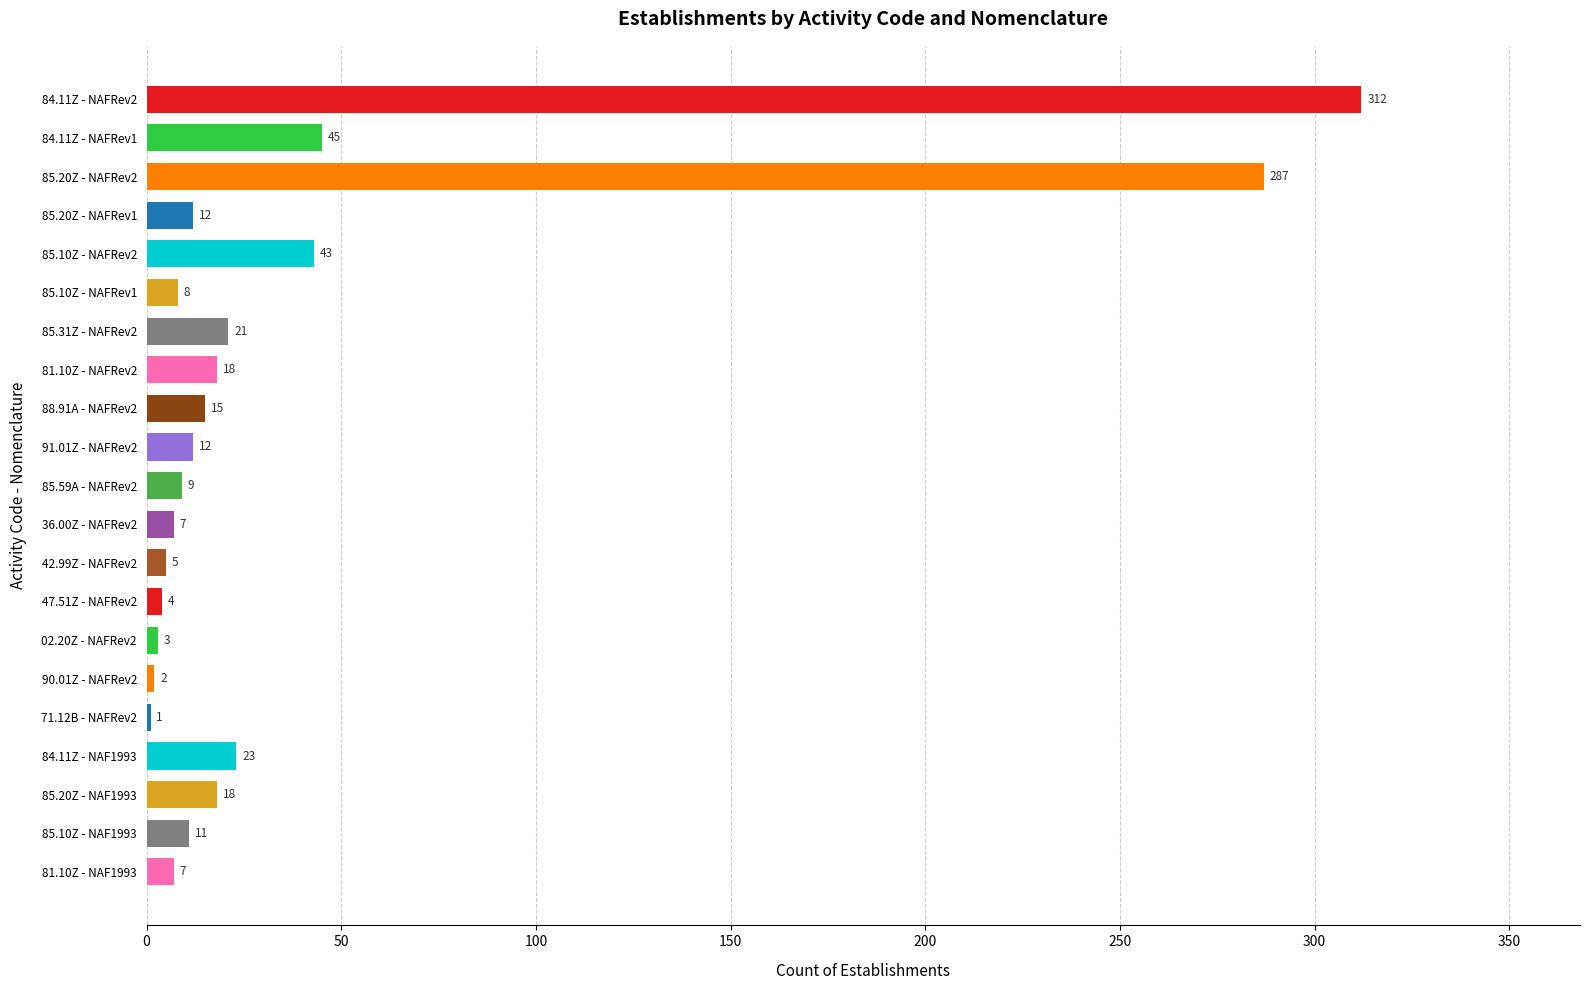

How many values in the NAFRev2 series exceed 12?

6